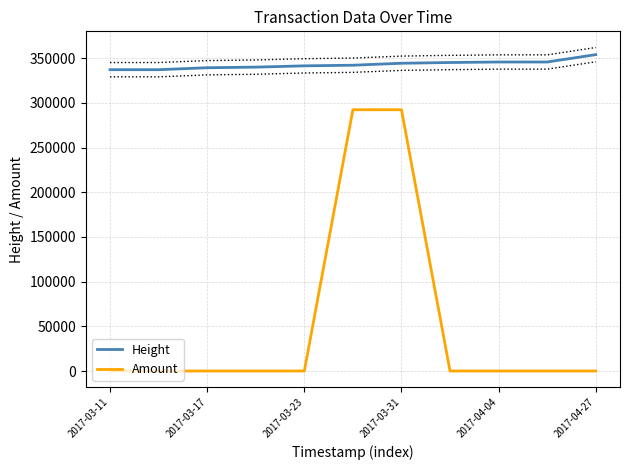

True or false: Amount and Height cross at least once.

False